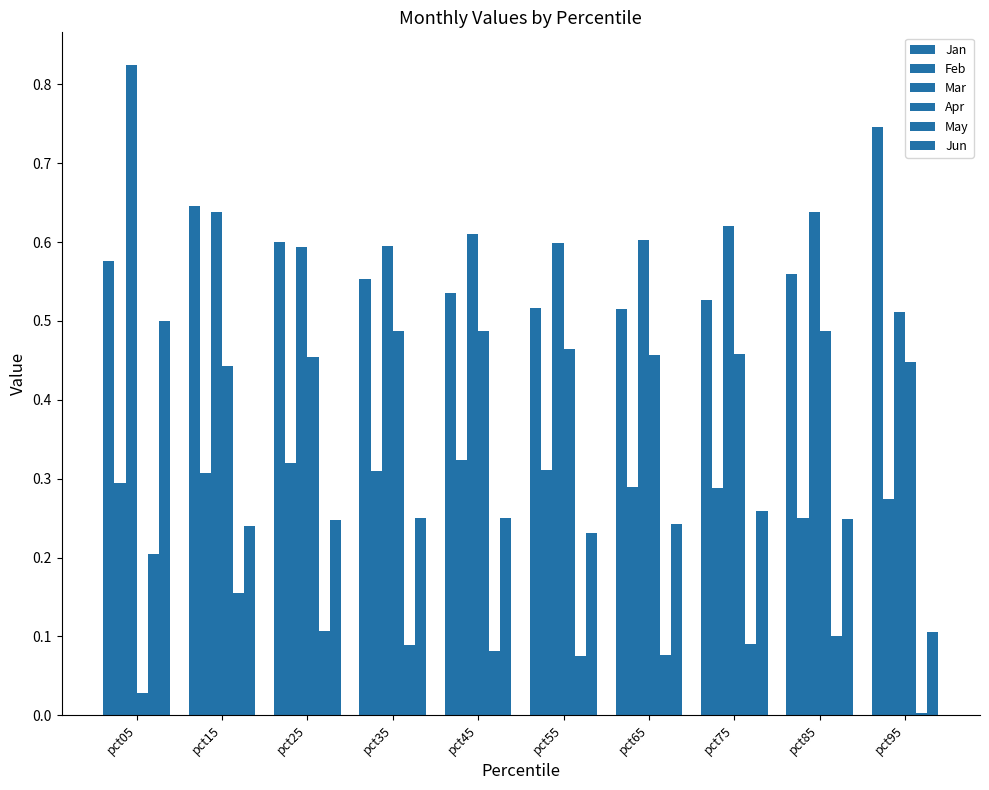

Does the chart contain stacked bars?

No